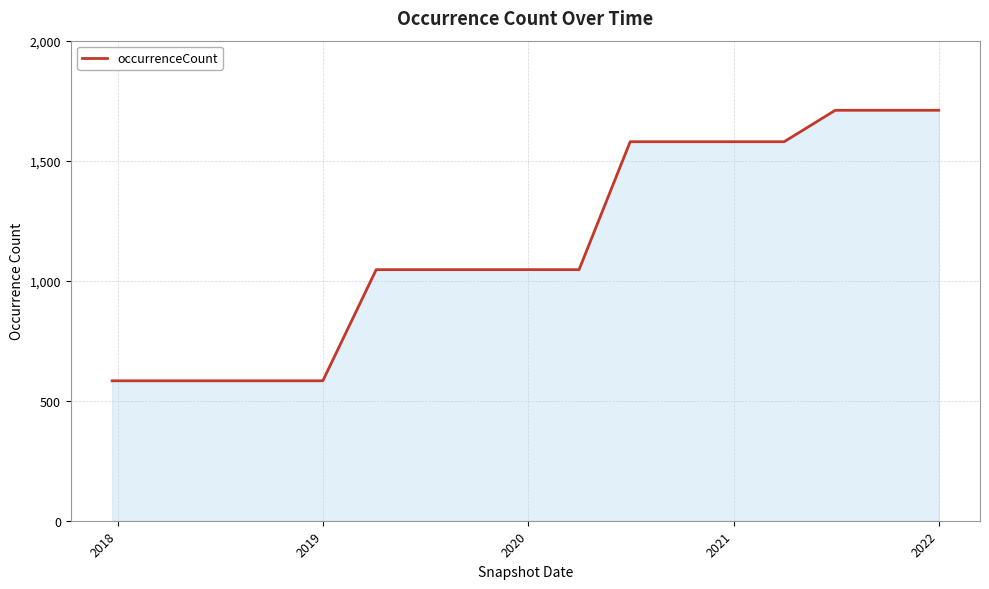

What is the smallest value displayed?

583